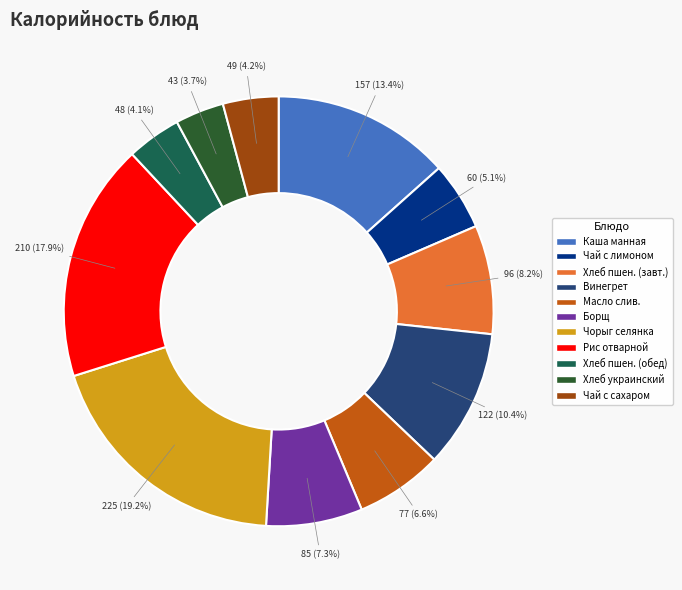

Approximately how many times larger is the value at Винегрет compared to Хлеб украинский?

2.8